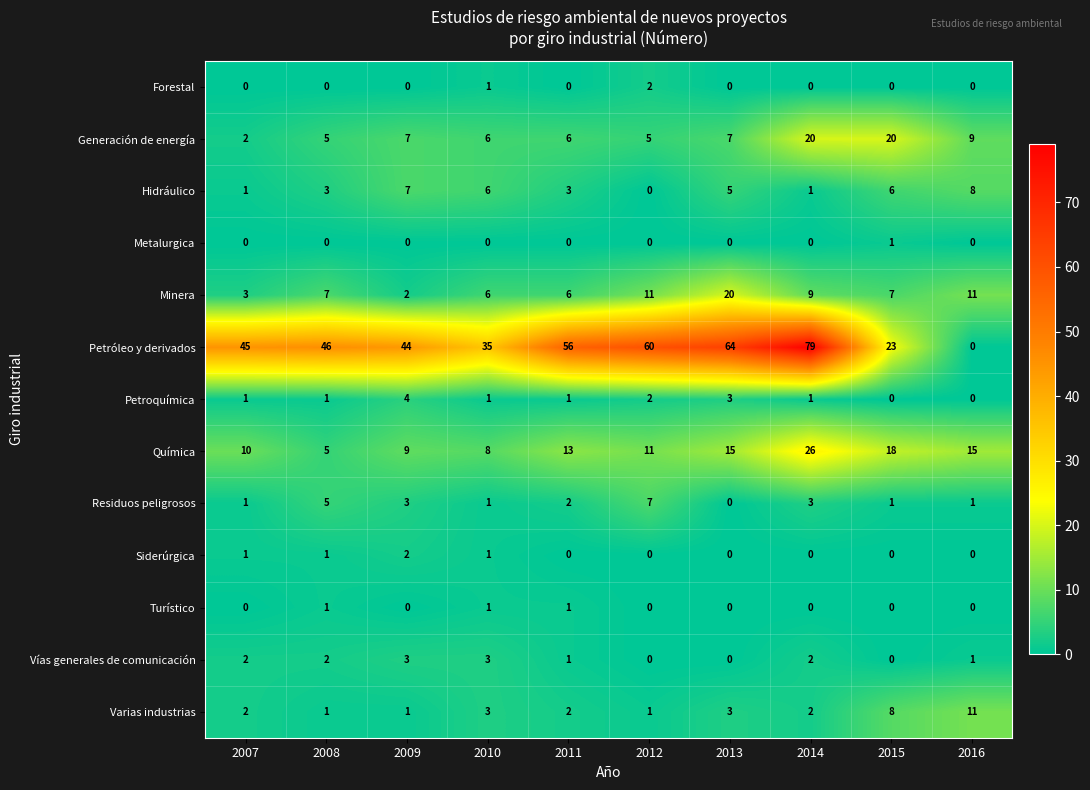

The Vías generales de comunicación series shows 2 at 2014. True or false?

True